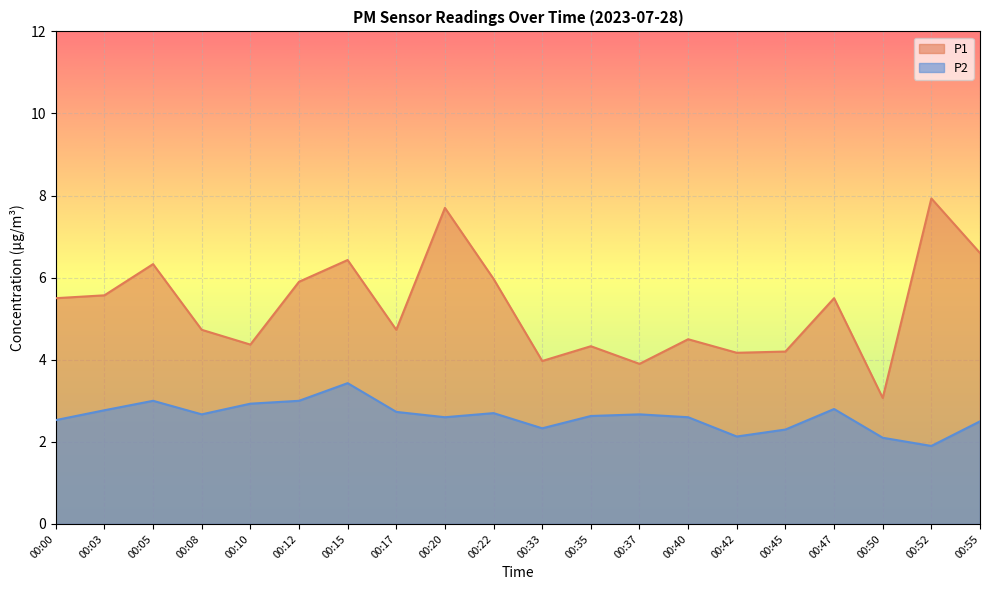

True or false: P2 has more than 2 interior local peaks.

True